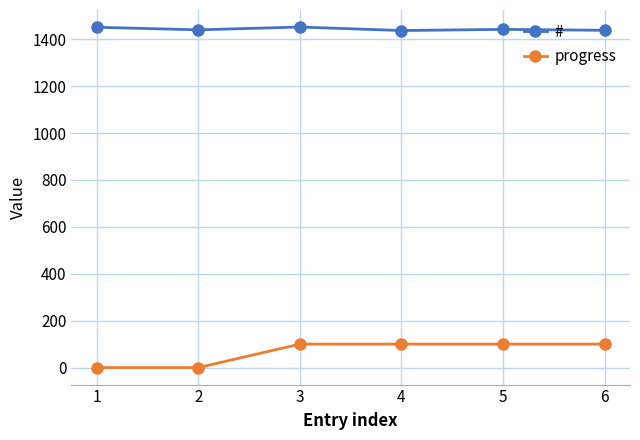

What is the greatest value displayed?

1452